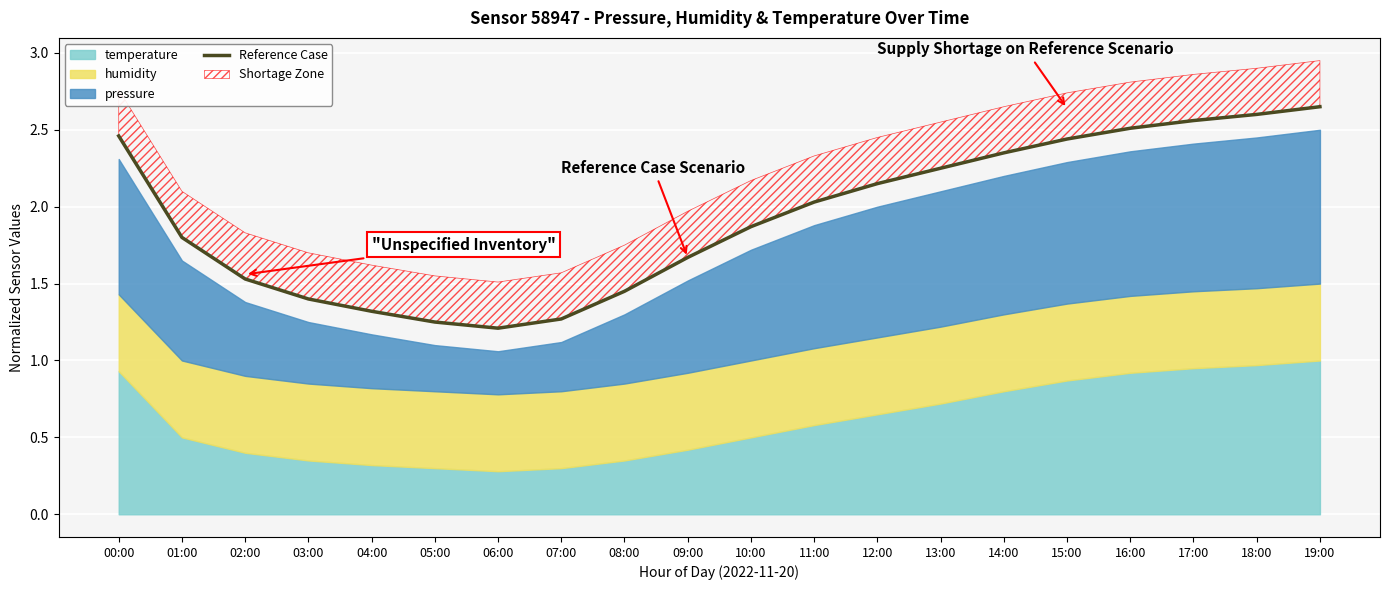

Between 02:00 and 05:00, which is larger?

02:00